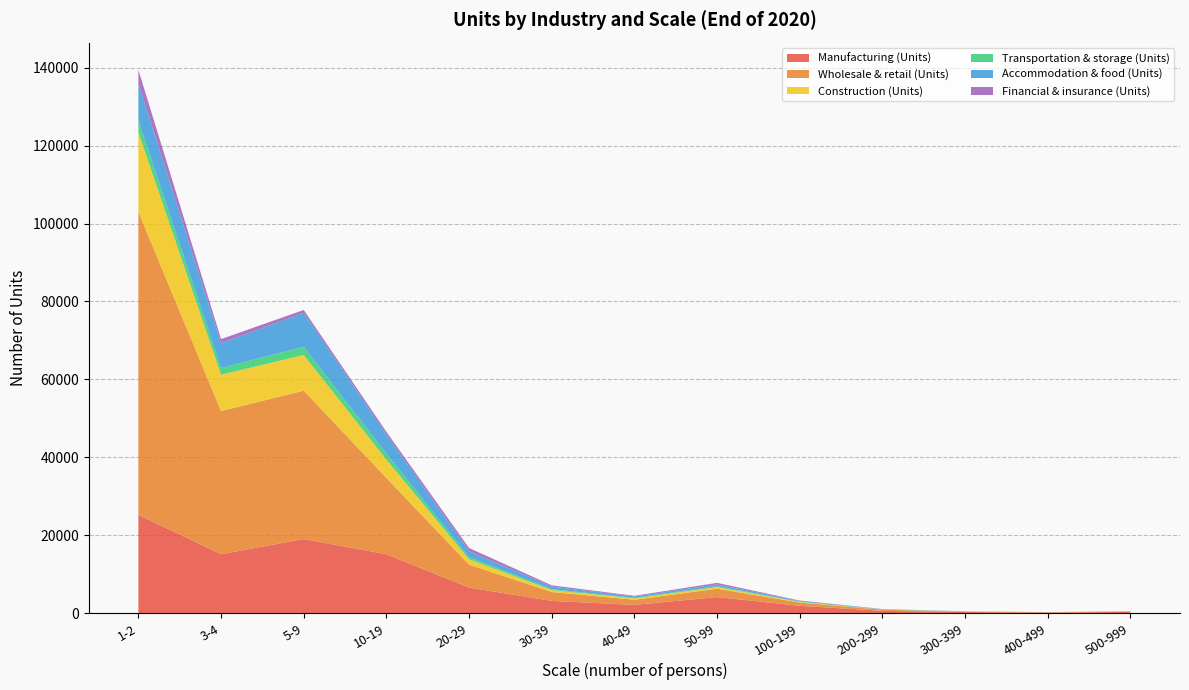

Reading left to right, extract all data points from this chart.

Manufacturing (Units): 1-2=25251	3-4=15143	5-9=19020	10-19=15124	20-29=6575	30-39=3166	40-49=2131	50-99=4130	100-199=1894	200-299=608	300-399=286	400-499=161	500-999=322
Wholesale & retail (Units): 1-2=77760	3-4=36728	5-9=38098	10-19=19594	20-29=5879	30-39=2272	40-49=1320	50-99=2144	100-199=837	200-299=270	300-399=117	400-499=66	500-999=101
Construction (Units): 1-2=20397	3-4=9341	5-9=9143	10-19=4690	20-29=1390	30-39=495	40-49=336	50-99=426	100-199=144	200-299=36	300-399=10	400-499=7	500-999=21
Transportation & storage (Units): 1-2=3050	3-4=1714	5-9=2119	10-19=1566	20-29=538	30-39=225	40-49=156	50-99=224	100-199=107	200-299=46	300-399=29	400-499=20	500-999=28
Accommodation & food (Units): 1-2=9506	3-4=6345	5-9=8699	10-19=4895	20-29=1519	30-39=677	40-49=350	50-99=451	100-199=173	200-299=63	300-399=24	400-499=12	500-999=17
Financial & insurance (Units): 1-2=3499	3-4=1076	5-9=738	10-19=679	20-29=827	30-39=316	40-49=168	50-99=405	100-199=88	200-299=42	300-399=19	400-499=8	500-999=28